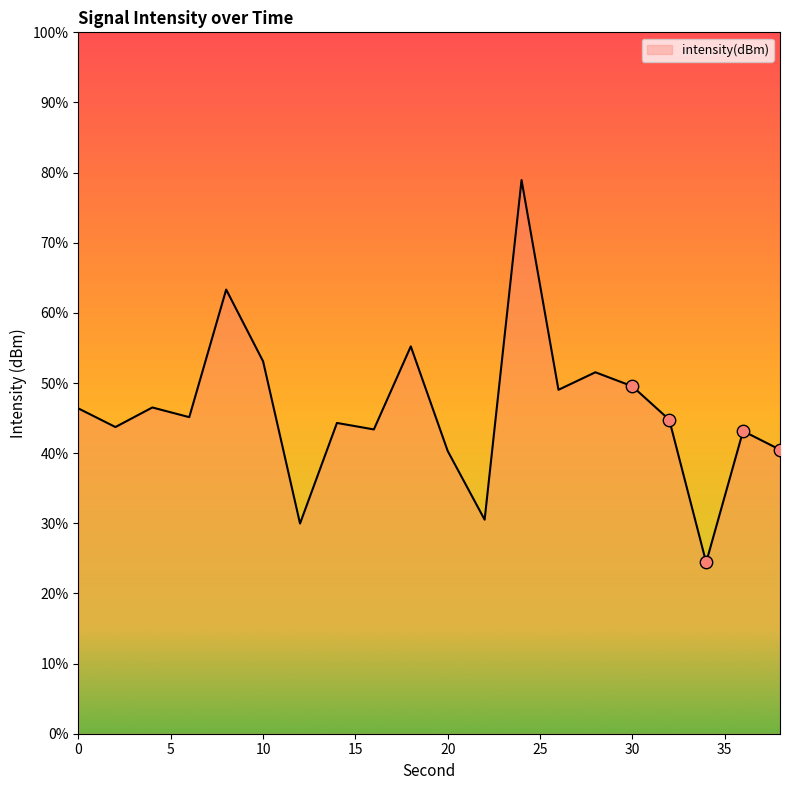

What is the difference between the maximum and minimum values?

54.5